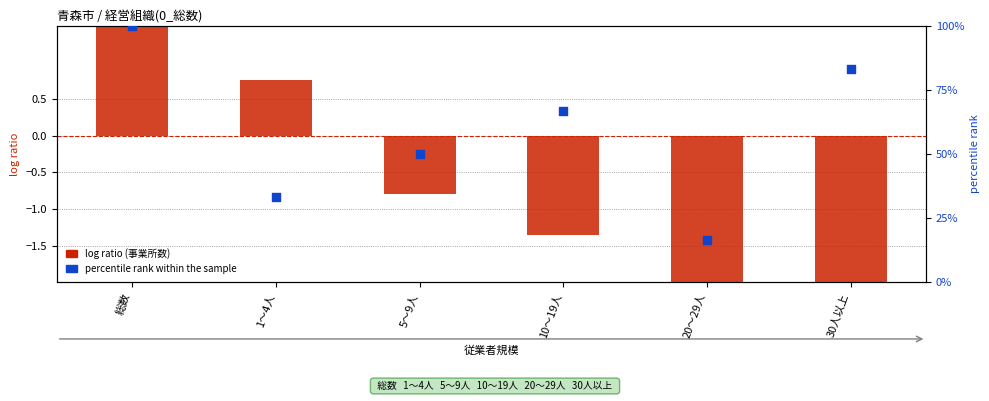

Which series reaches the minimum Y coordinate?

log ratio (事業所数)